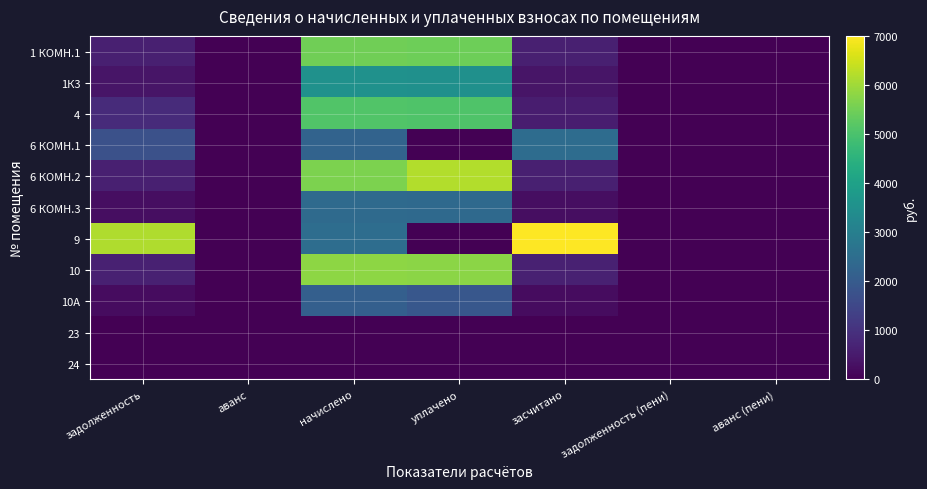

Reading left to right, list all the values displayed in this chart.

1 КОМН.1: задолженность=610.2	аванс=0.0	начислено=5491.4	уплачено=5467.9	засчитано=610.2	задолженность (пени)=0.0	аванс (пени)=0.0
1К3: задолженность=393.6	аванс=0.0	начислено=3542.6	уплачено=3527.4	засчитано=393.6	задолженность (пени)=0.0	аванс (пени)=0.0
4: задолженность=850.1	аванс=0.0	начислено=5098.9	уплачено=5077.1	засчитано=566.5	задолженность (пени)=0.0	аванс (пени)=0.0
6 КОМН.1: задолженность=1728.8	аванс=0.0	начислено=2235.0	уплачено=0.0	засчитано=2473.7	задолженность (пени)=0.0	аванс (пени)=0.0
6 КОМН.2: задолженность=625.6	аванс=0.0	начислено=5630.0	уплачено=6207.4	засчитано=625.6	задолженность (пени)=0.0	аванс (пени)=0.0
6 КОМН.3: задолженность=268.1	аванс=0.0	начислено=2412.6	уплачено=2402.3	засчитано=268.1	задолженность (пени)=0.0	аванс (пени)=0.0
9: задолженность=6169.0	аванс=0.0	начислено=2496.2	уплачено=0.0	засчитано=7001.0	задолженность (пени)=0.0	аванс (пени)=0.0
10: задолженность=645.5	аванс=0.0	начислено=5809.5	уплачено=5784.6	засчитано=645.5	задолженность (пени)=0.0	аванс (пени)=0.0
10А: задолженность=235.9	аванс=0.0	начислено=2123.0	уплачено=1887.1	засчитано=235.9	задолженность (пени)=0.0	аванс (пени)=0.0
23: задолженность=0.0	аванс=0.0	начислено=0.0	уплачено=0.0	засчитано=0.0	задолженность (пени)=0.0	аванс (пени)=0.0
24: задолженность=0.0	аванс=0.0	начислено=0.0	уплачено=0.0	засчитано=0.0	задолженность (пени)=0.0	аванс (пени)=0.0